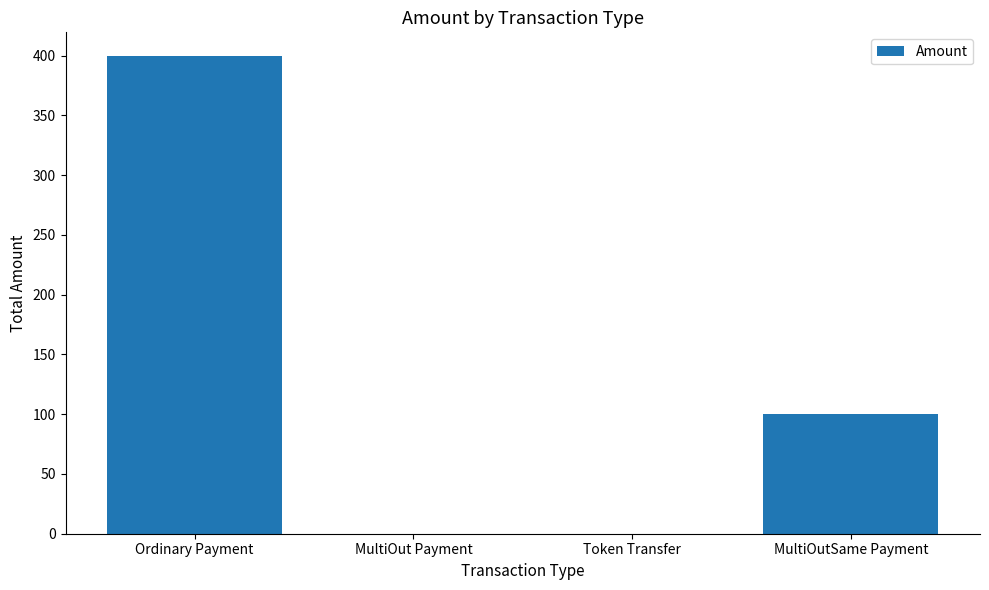

How many distinct data groups are displayed?

1